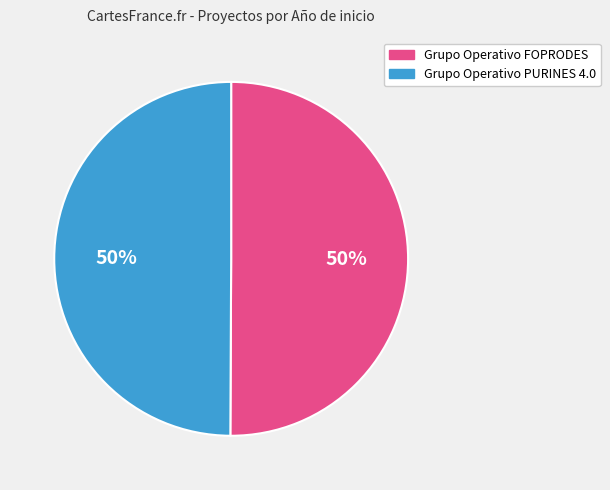

What is the ratio of the value at Grupo Operativo FOPRODES to the value at Grupo Operativo PURINES 4.0?

1.0